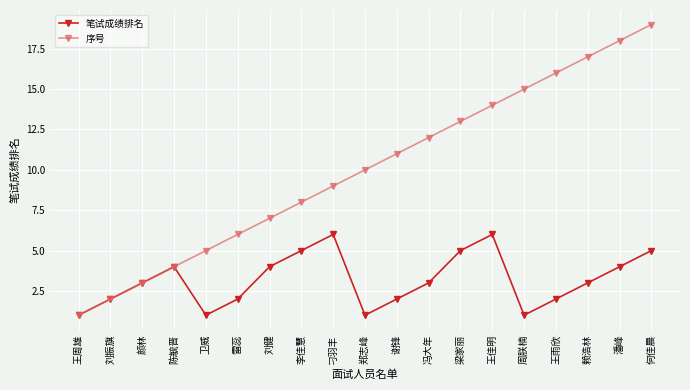

Reading left to right, transcribe all the data shown in this chart.

笔试成绩排名: 1	2	3	4	1	2	4	5	6	1	2	3	5	6	1	2	3	4	5
序号: 1	2	3	4	5	6	7	8	9	10	11	12	13	14	15	16	17	18	19